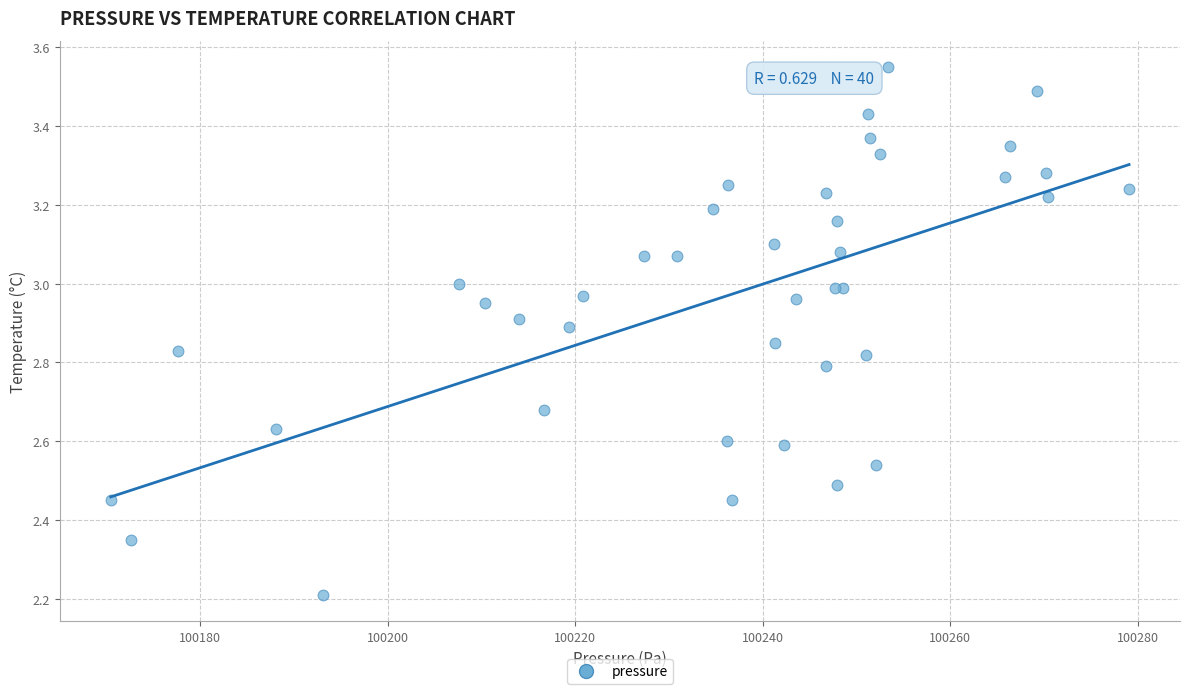

What Y value in the scatter plot is closest to 2?

2.2